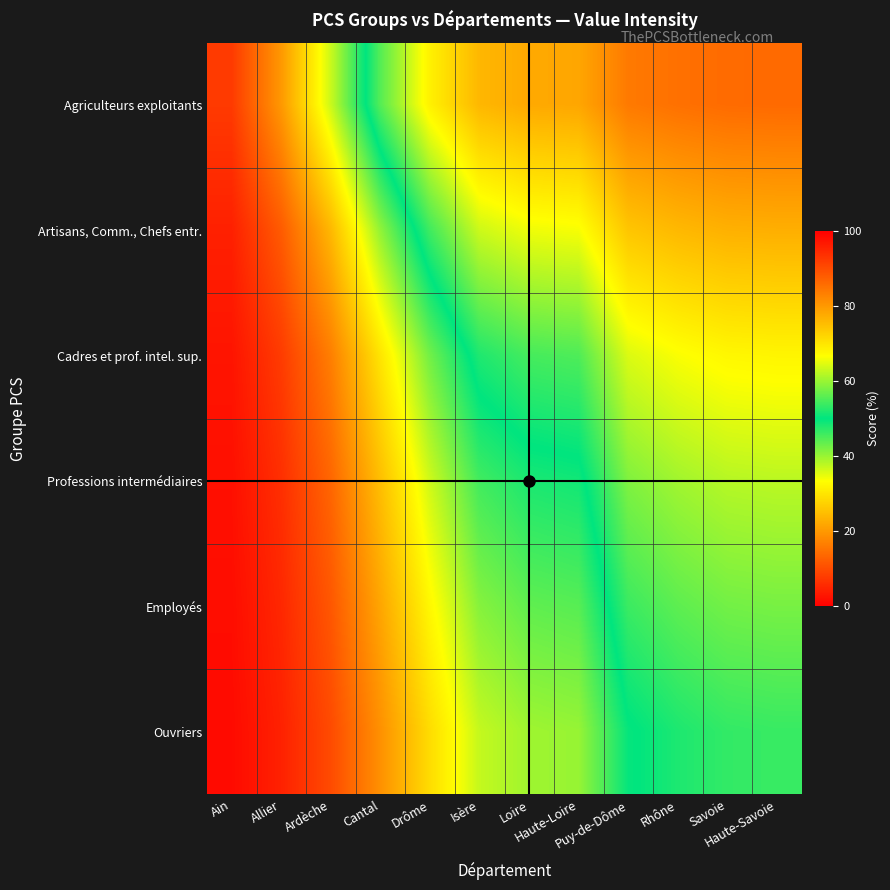

List the series in order of their peak value, lowest first.

Agriculteurs exploitants, Artisans, Comm., Chefs entr., Cadres et prof. intel. sup., Professions intermédiaires, Employés, Ouvriers